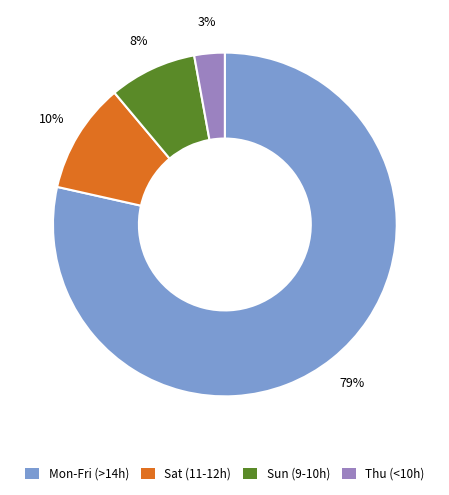

To the nearest percent, what is the average slice percentage?

25%